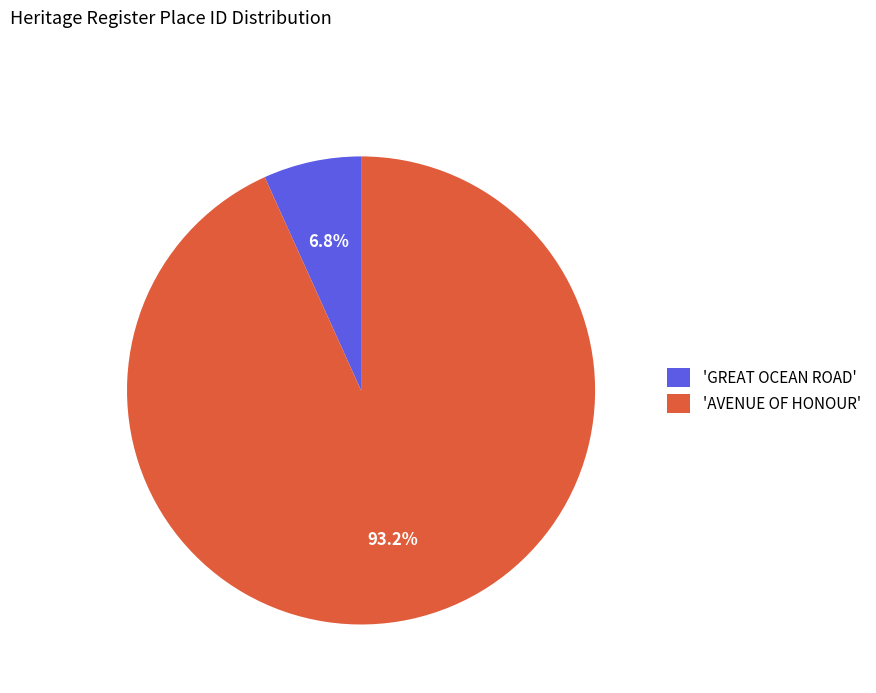

What percentage do 'GREAT OCEAN ROAD' and 'AVENUE OF HONOUR' together represent?

100.0%